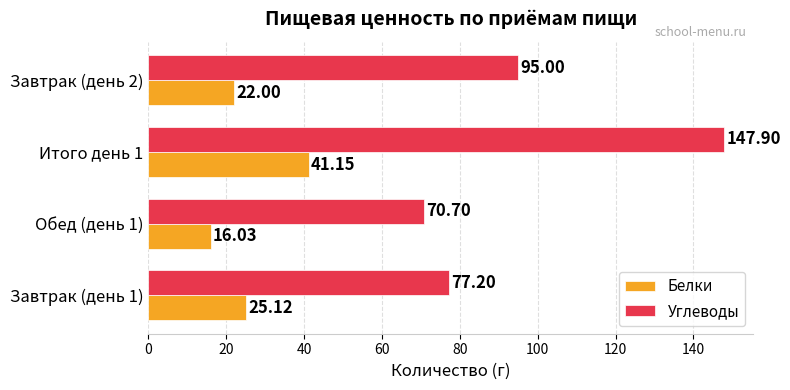

Which series has the largest total across all categories?

Углеводы